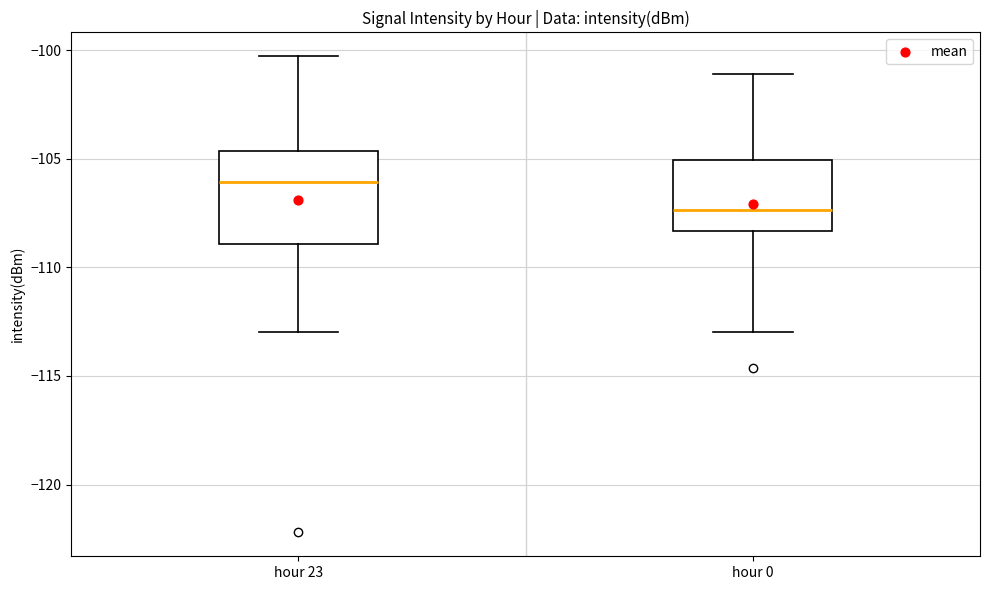

Where is the lower edge of the box for hour 0 on the y-axis? The values are not printed on the chart, so give them approximately, as read against the axis.

-108.5